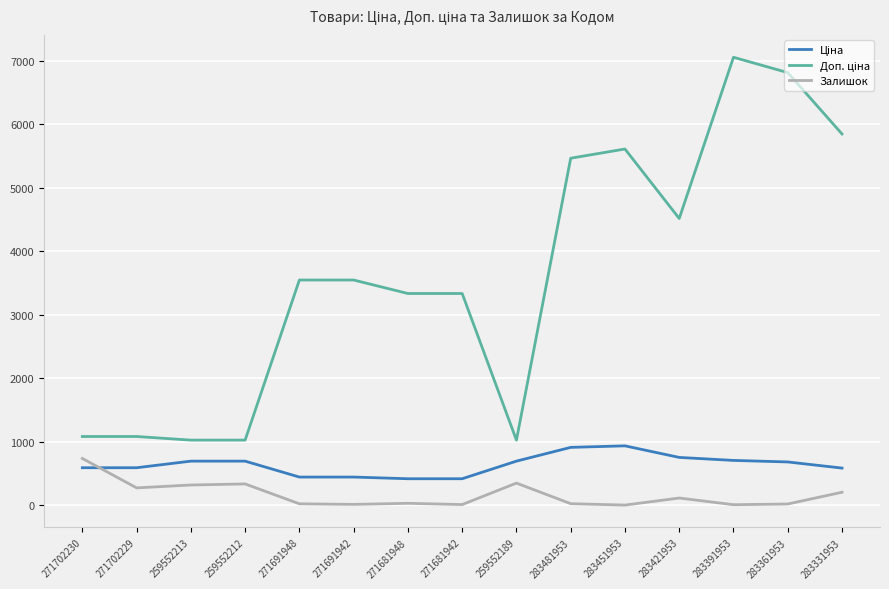

What is the total value across all series at 259552189?

2066.3